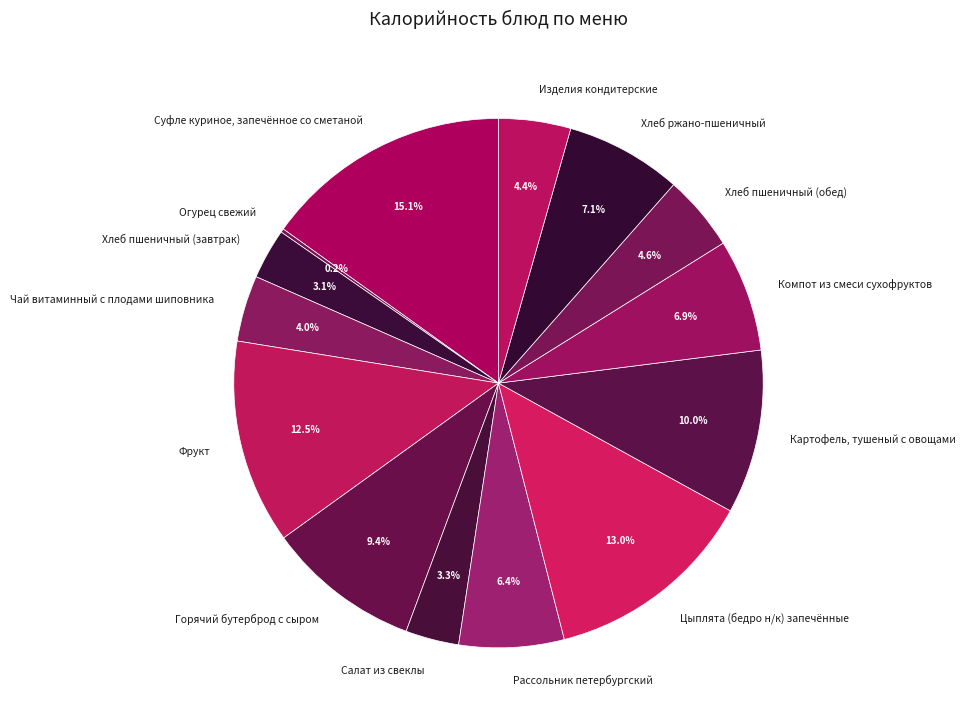

To the nearest percent, what is the difference between the Картофель, тушеный с овощами and Хлеб пшеничный (завтрак) slice percentages?

7%